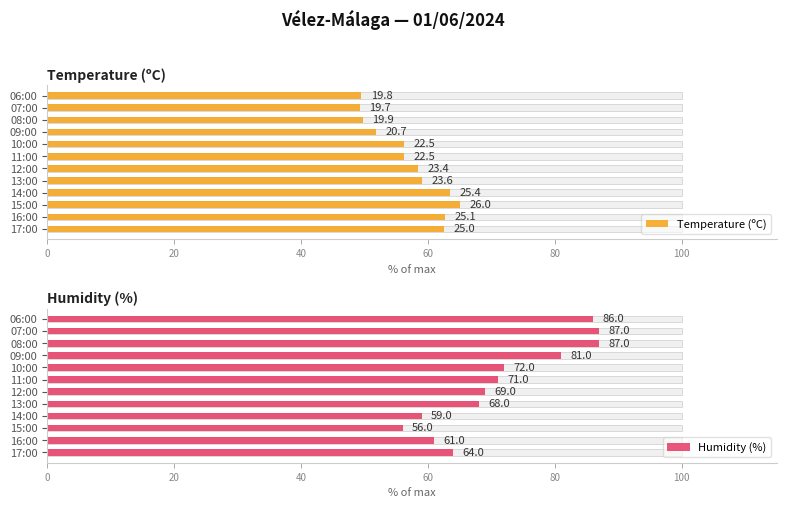

The Humidity (%) series shows 69.0 at 12:00. True or false?

True